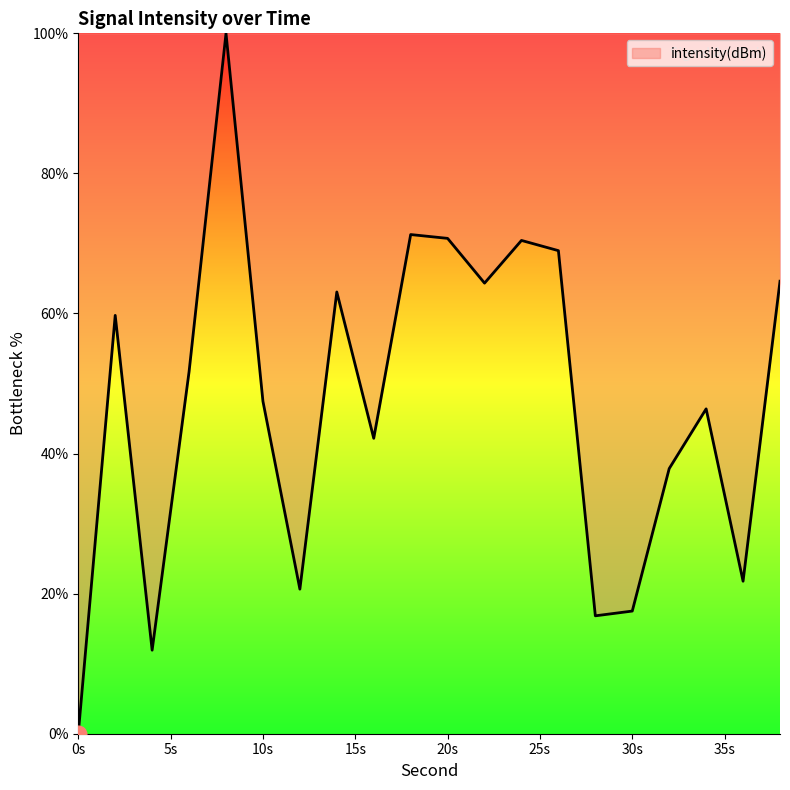

What is the maximum value shown in the chart?

100.0